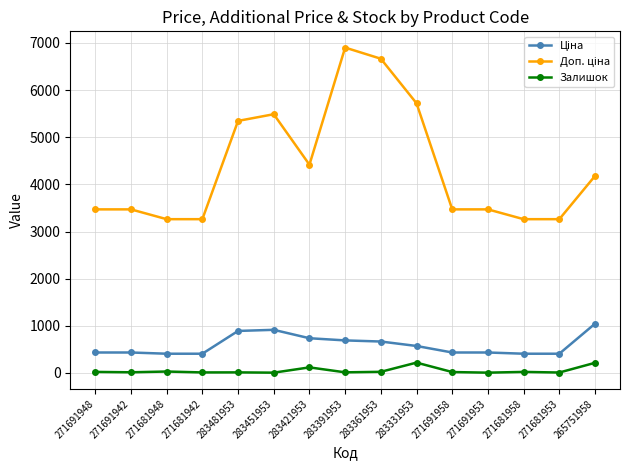

What is the maximum value shown in the chart?

6902.4